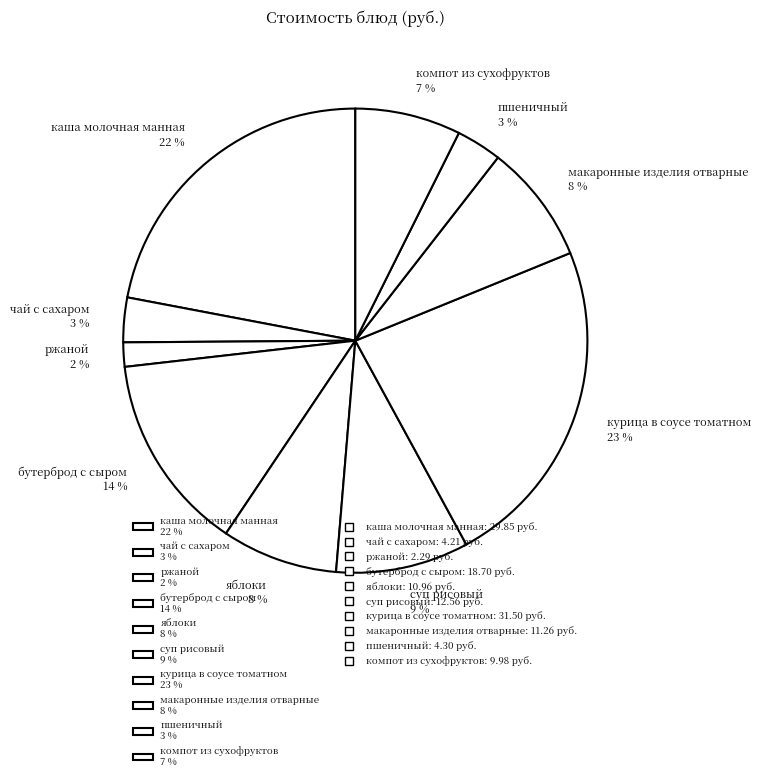

Which slice is the smallest?

ржаной